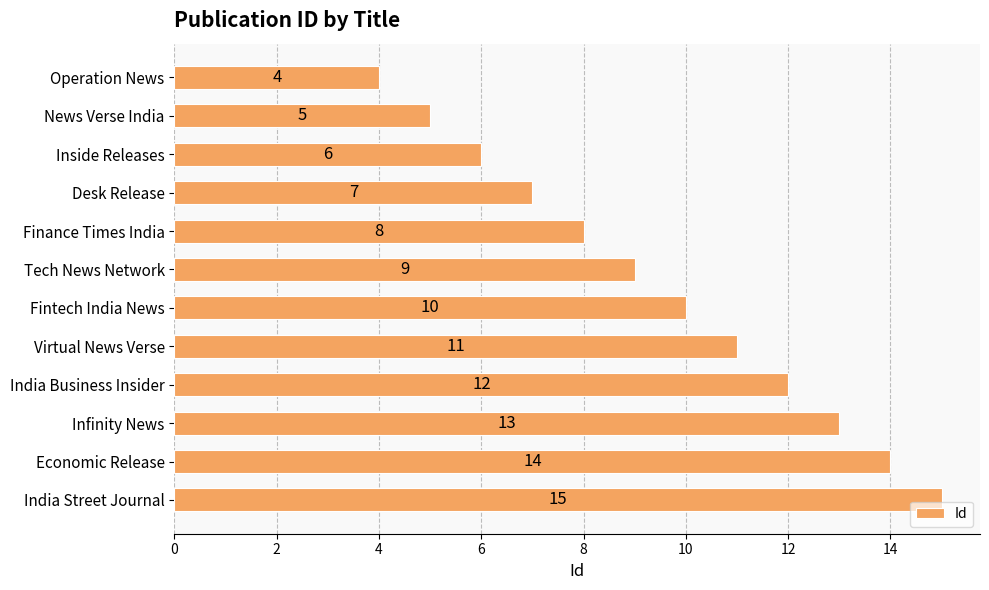

What is the difference between the second highest and second lowest values?

9